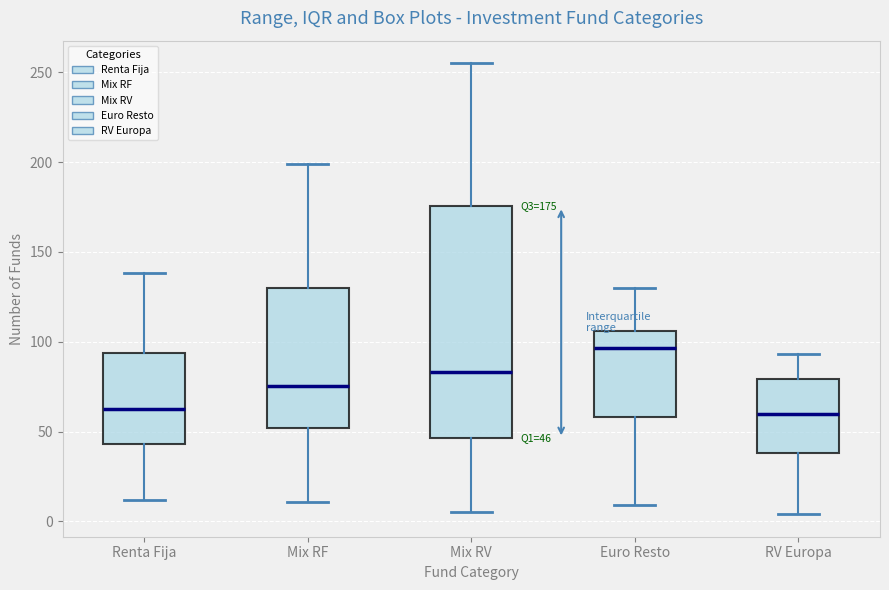

Comparing the boxes themselves (not the whiskers), which one is the tallest?

Mix RV